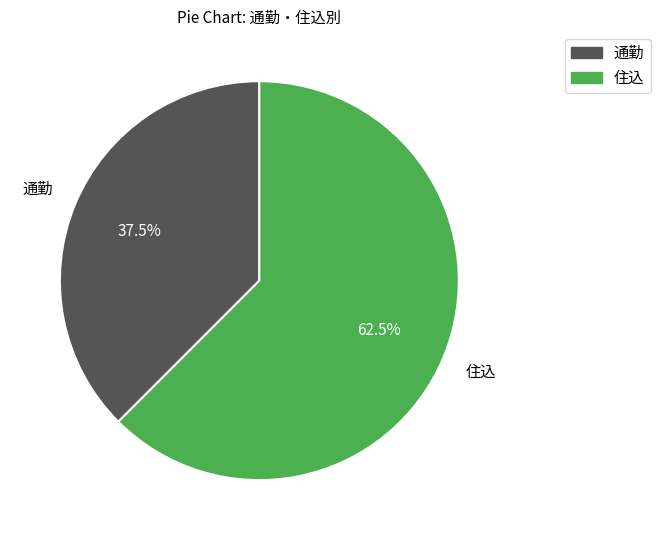

To the nearest percent, what is the combined percentage of 通勤 and 住込?

100%